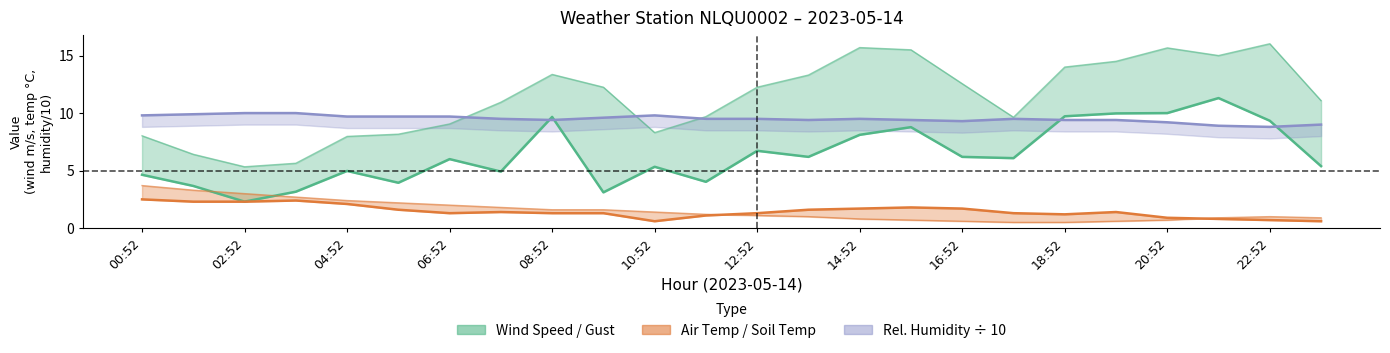

Between 16:52 and 19, which series saw the biggest shift?

WIND_SPEED